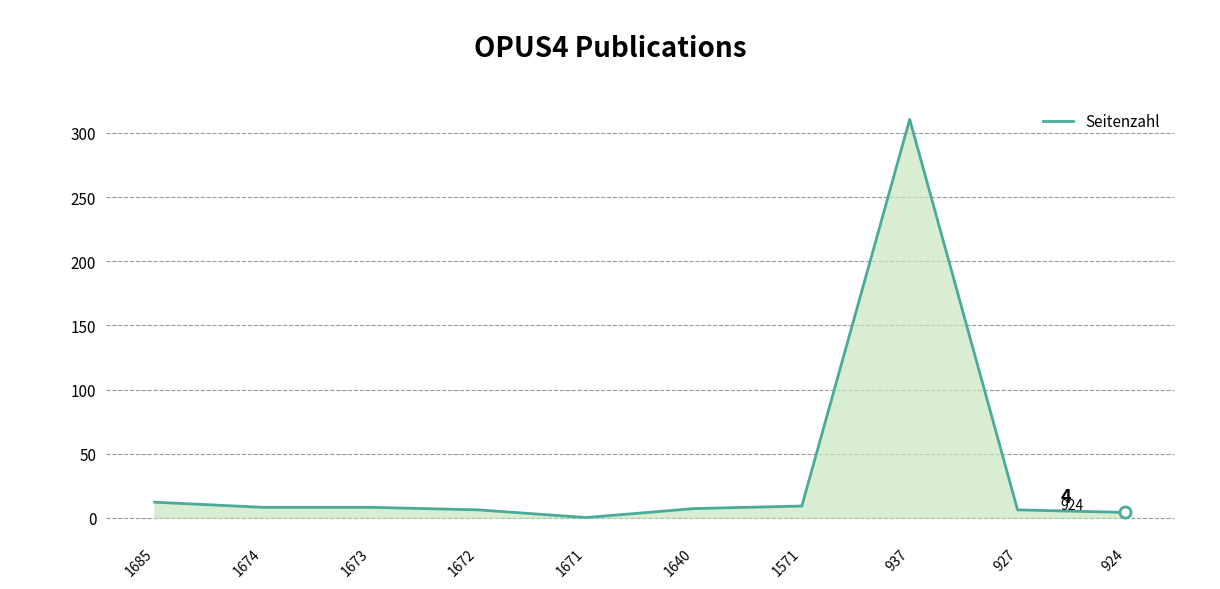

At which label does the data first exceed 8?

1685